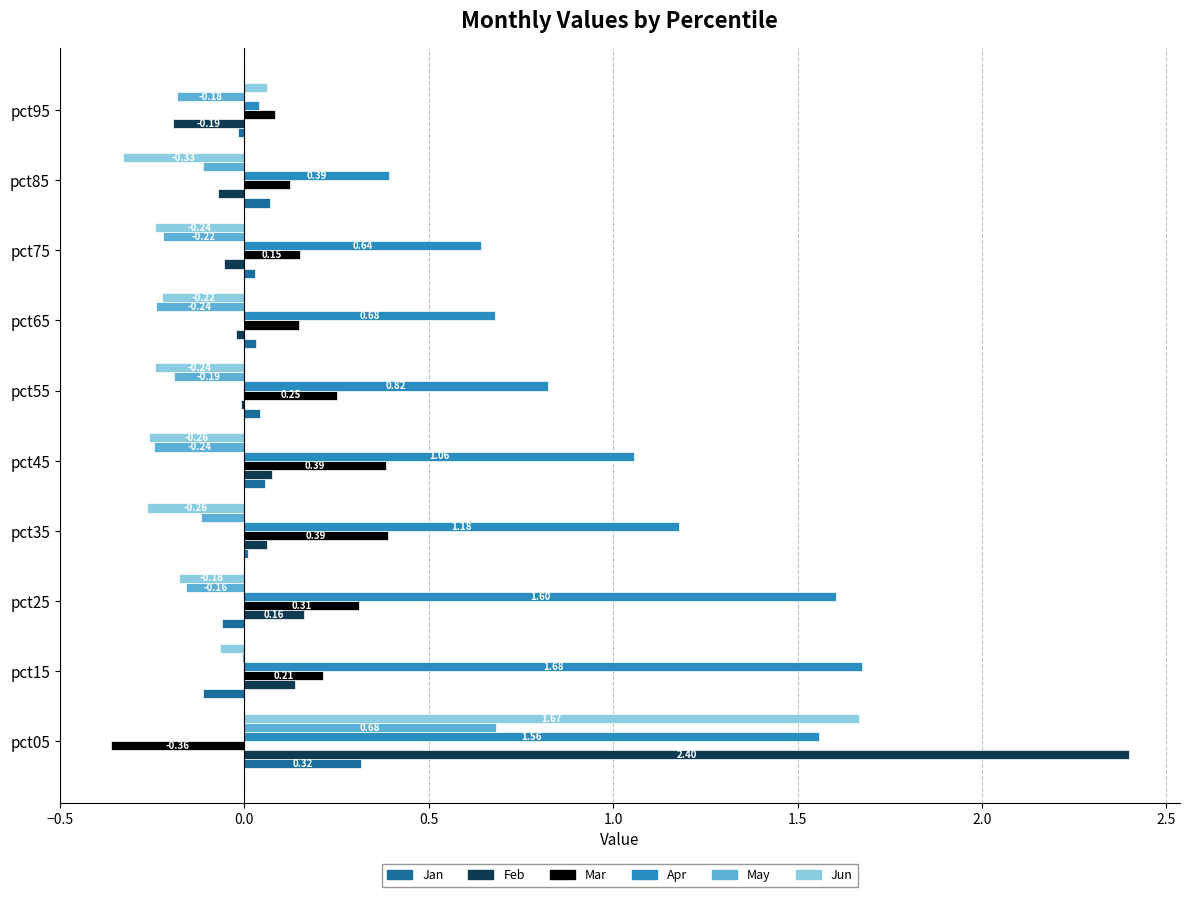

Is the value of May at pct35 greater than the value of Jan at pct65?

No